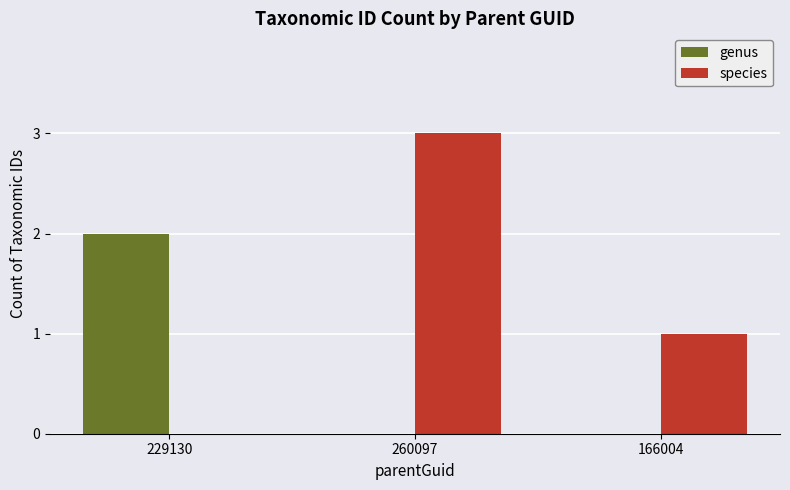

Which series changed the most between 260097 and 166004?

species